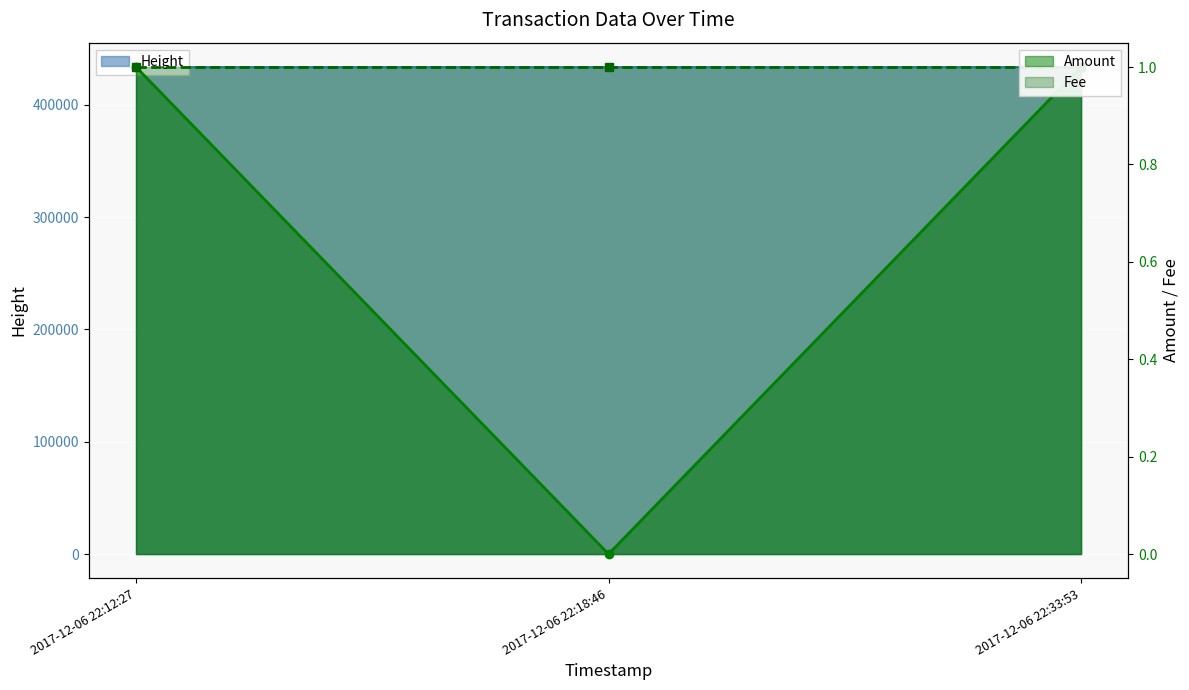

The Height series shows 433531 at 2017-12-06 22:12:27. True or false?

True